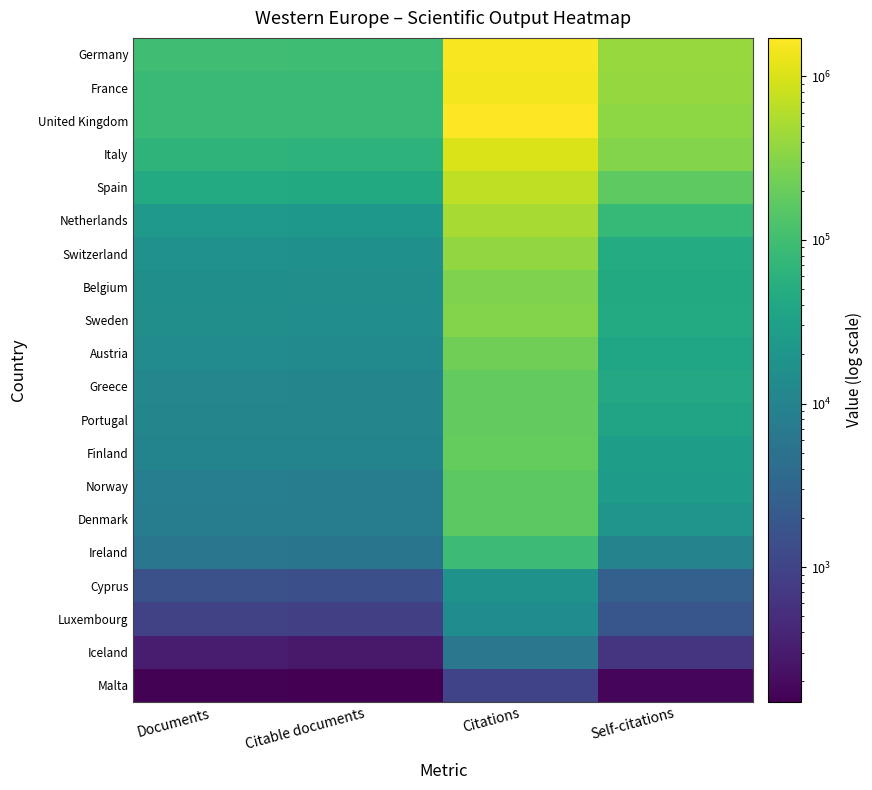

Which has a higher value, Documents or Citations?

Citations